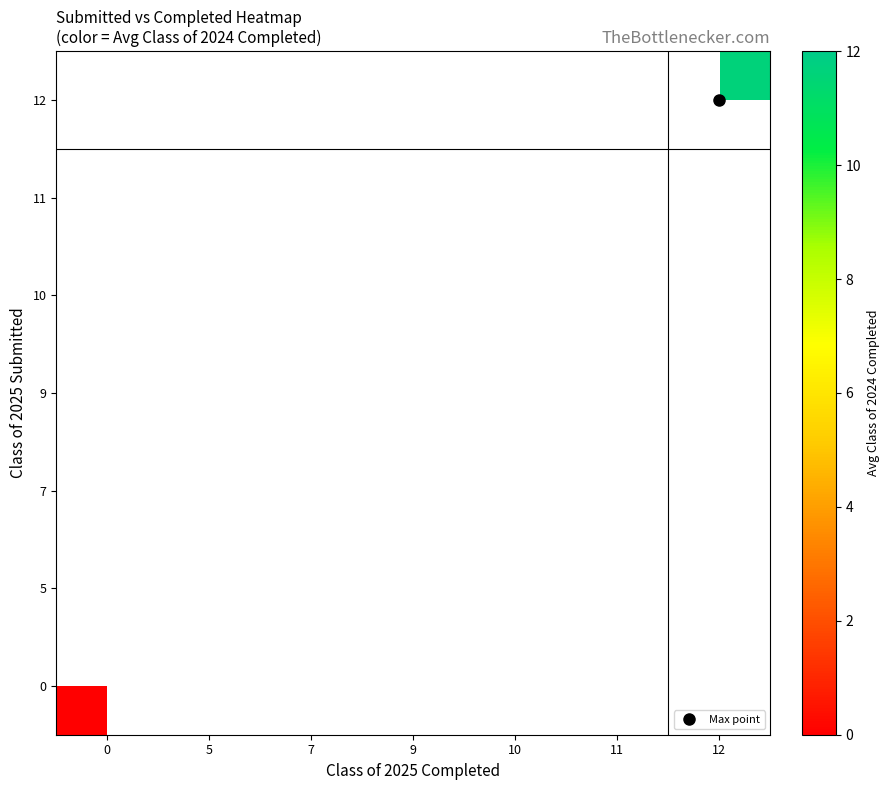

List the labels in order of 11 value, largest first.

0, 5, 7, 9, 10, 11, 12